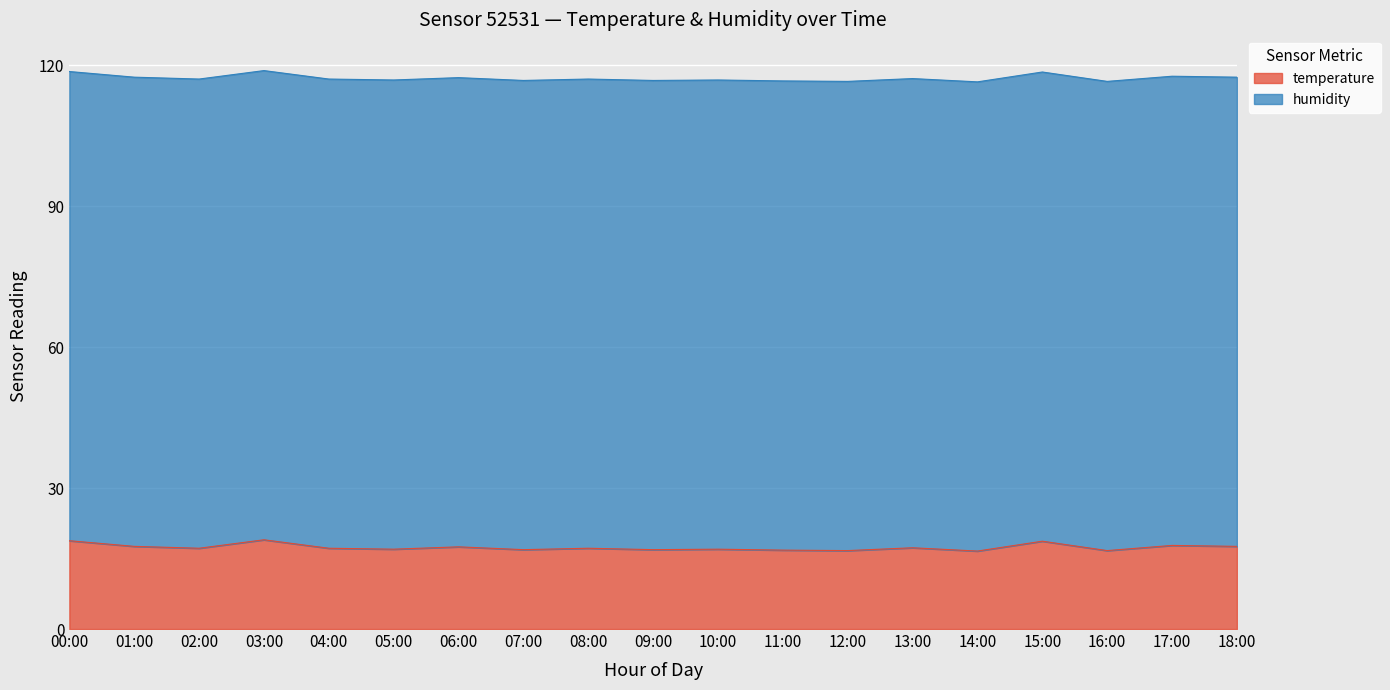

The temperature series shows 24.7 at 13:00. True or false?

False